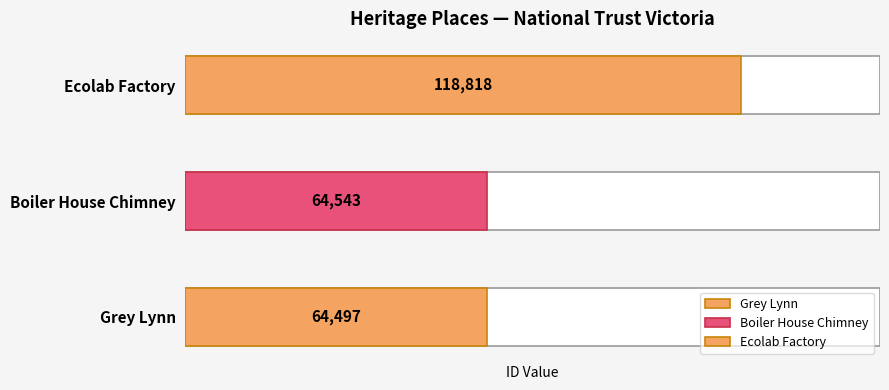

At which label is the value closest to 91657?

Boiler House Chimney